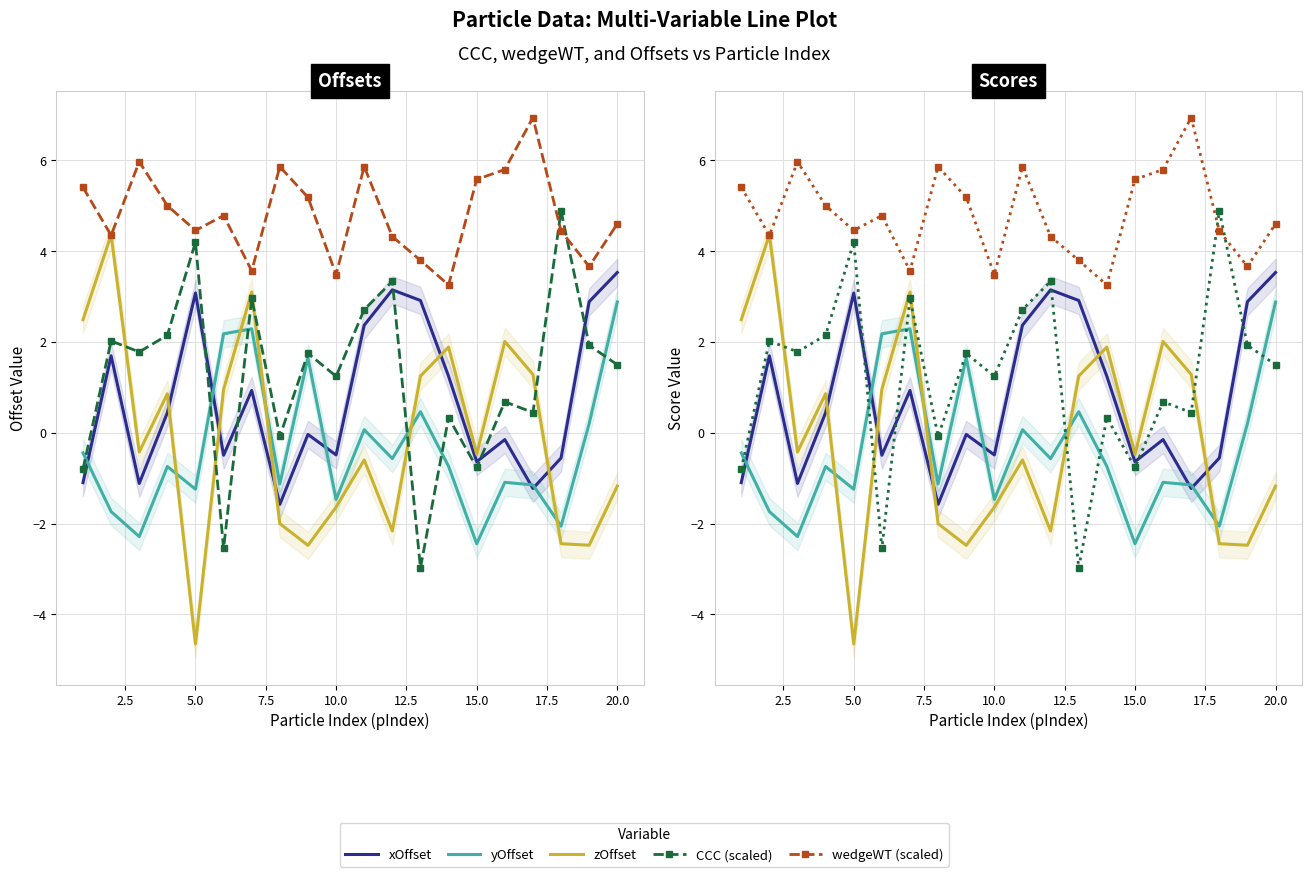

How many lines are shown in the chart?

5